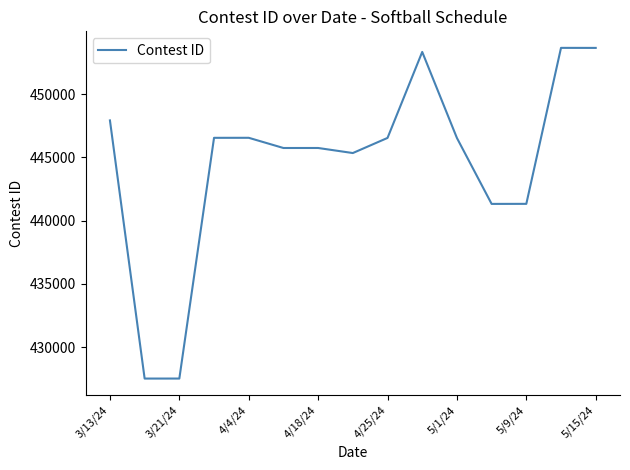

What is the difference between the maximum and minimum values?

26134